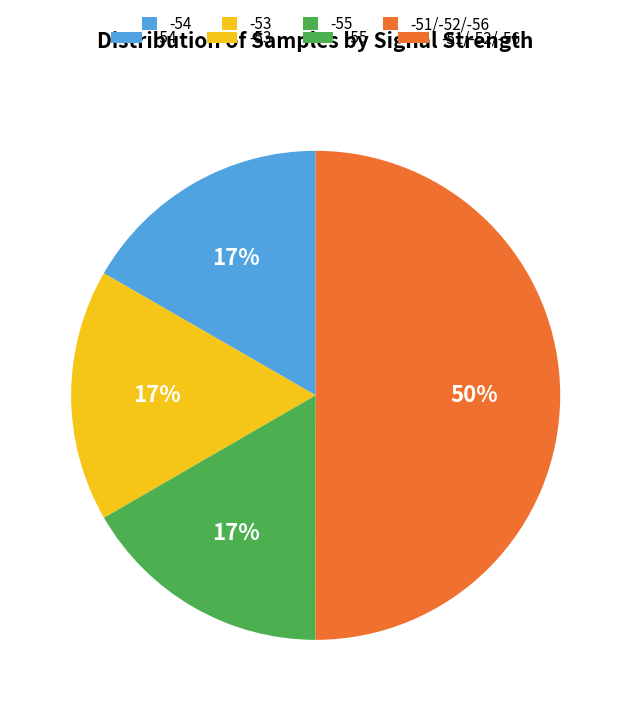

To the nearest percent, what is the average slice percentage?

25%